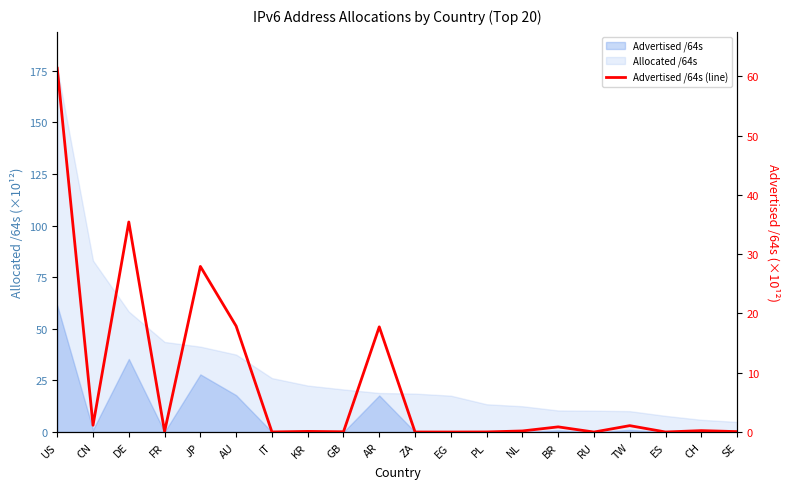

What is the sum of the values at US and AU?

79.2